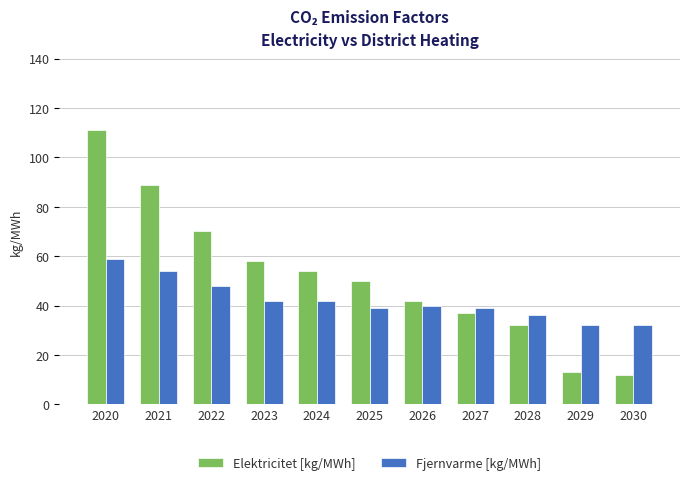

Count the number of data series in this chart.

2